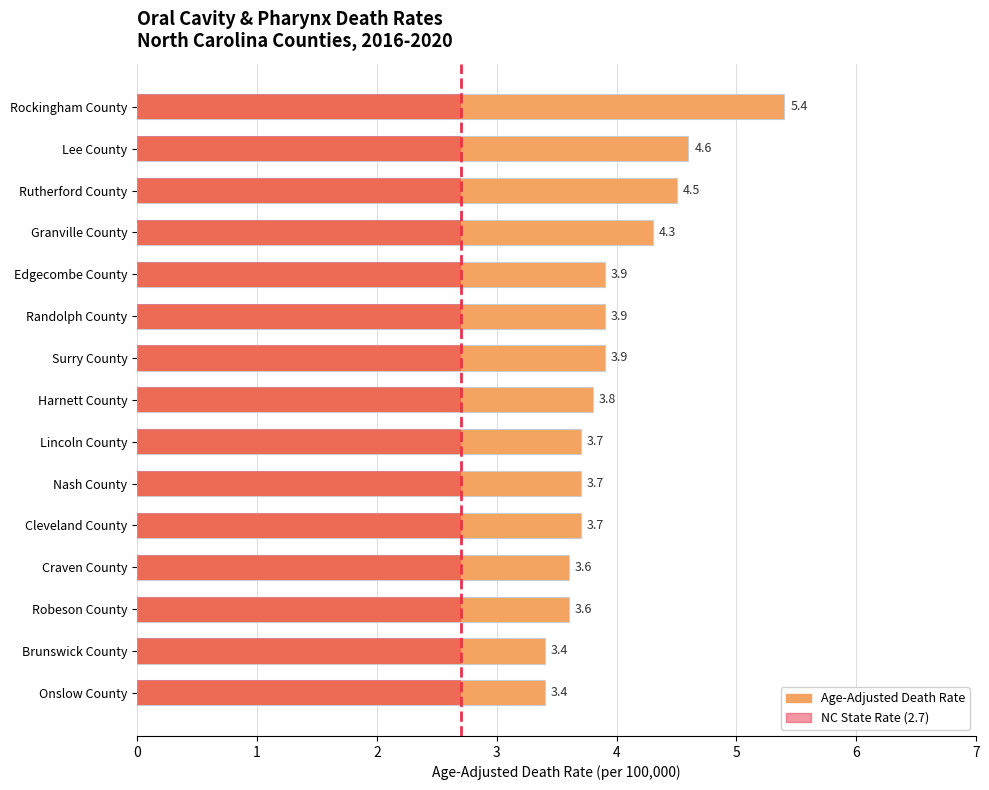

Is it true that the value at 1 is 0?

False